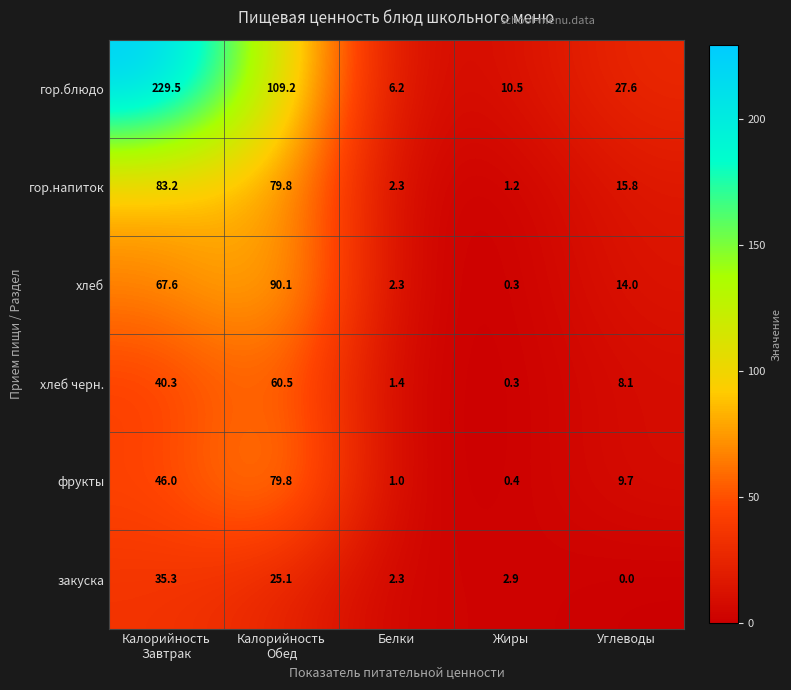

Between Жиры and Углеводы, which series saw the biggest shift?

гор.блюдо